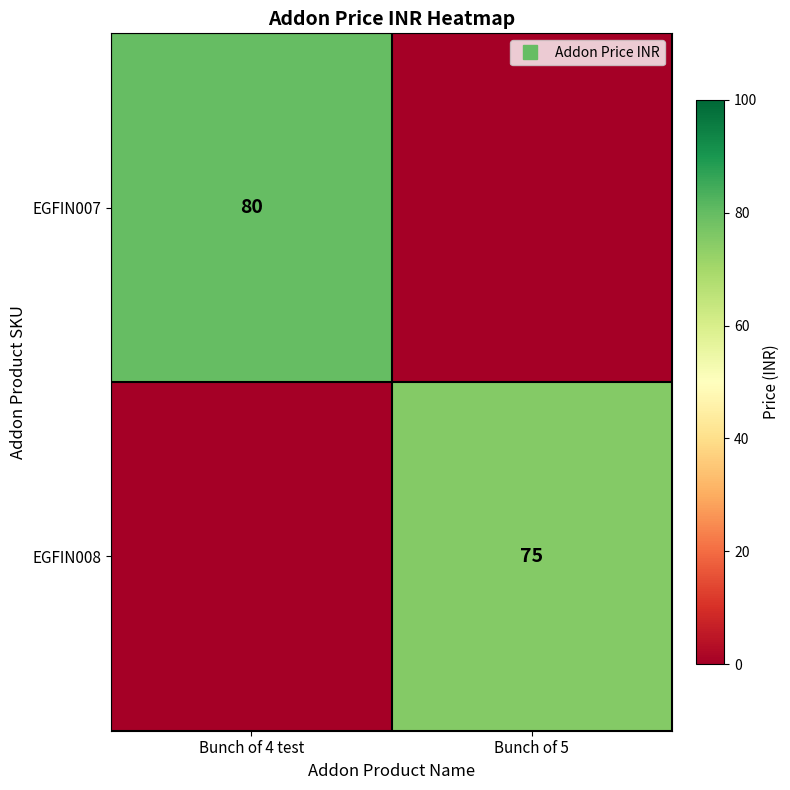

Rank the series by their average value, from highest to lowest.

EGFIN007, EGFIN008